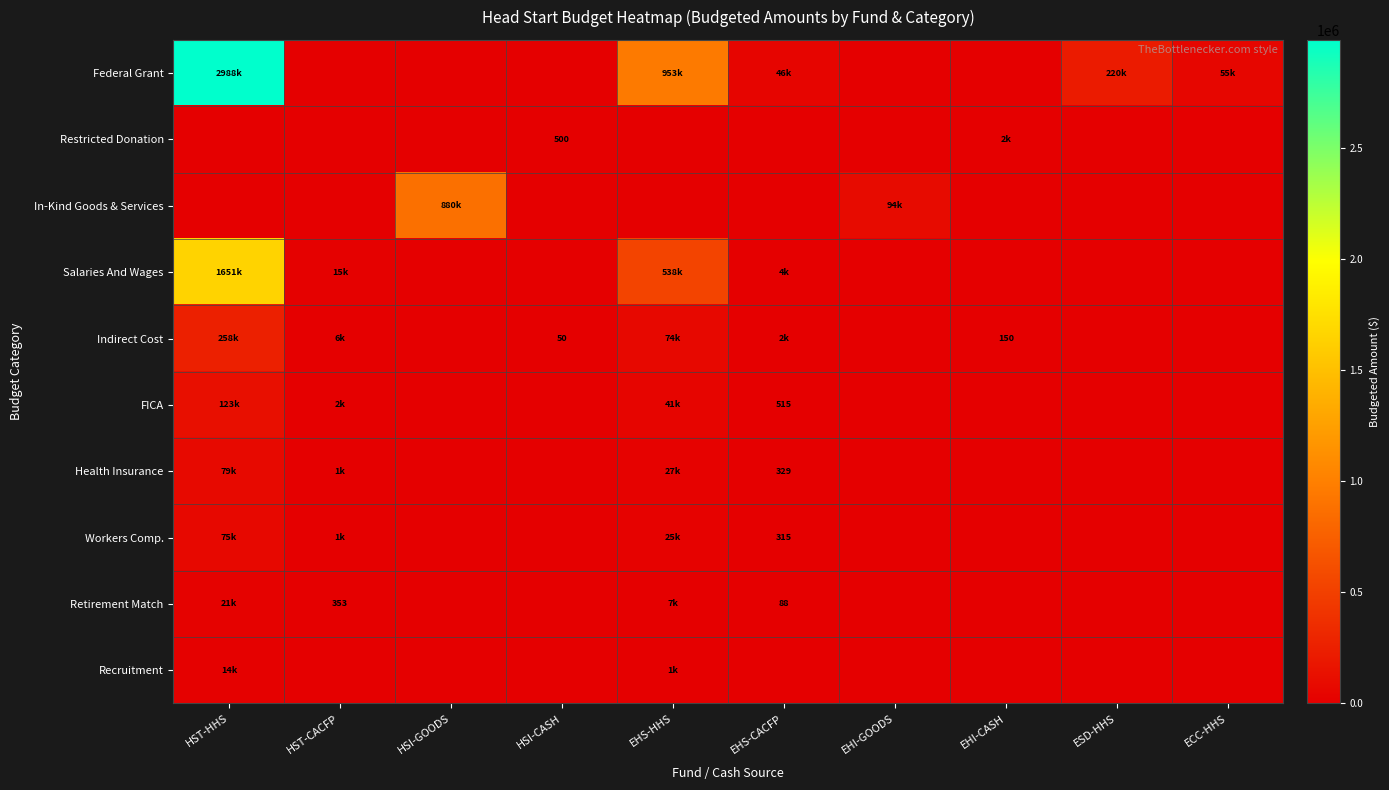

What is the difference between the second highest and minimum values in the Workers Comp. series?

25381.4